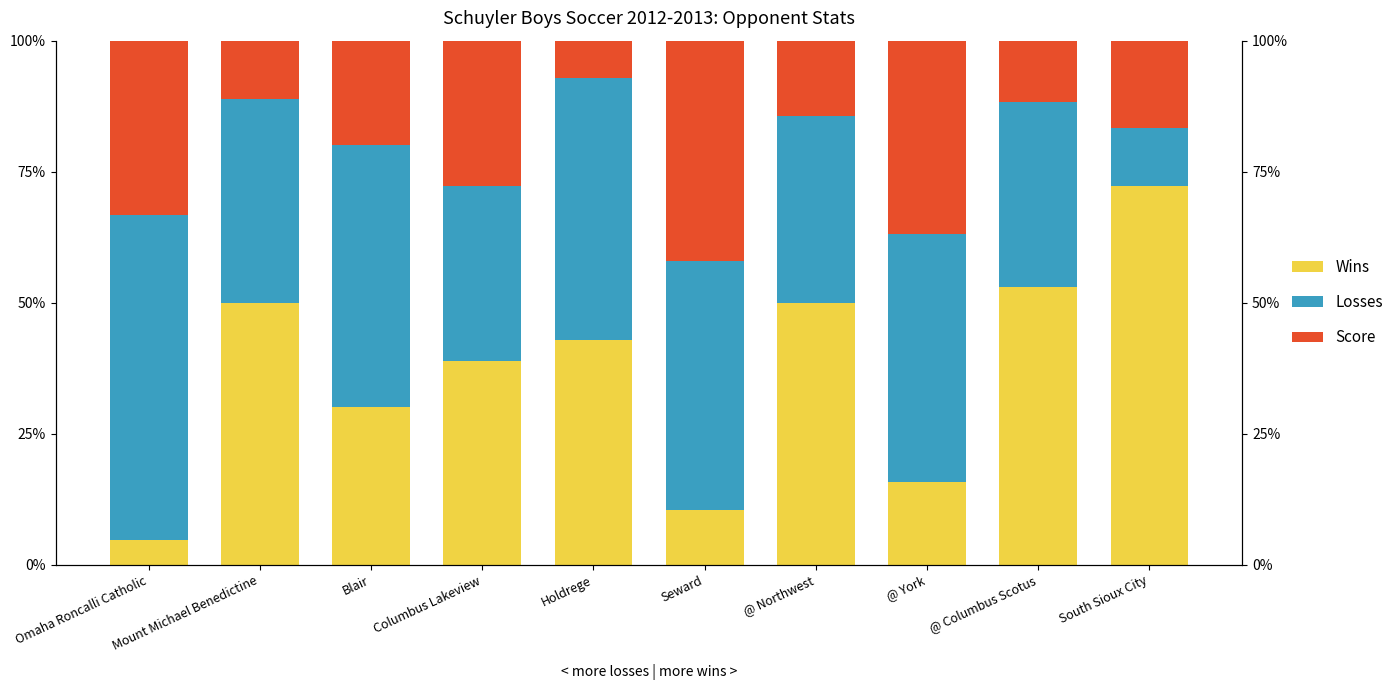

What is the label of the 1st bar from the left?

Omaha Roncalli Catholic